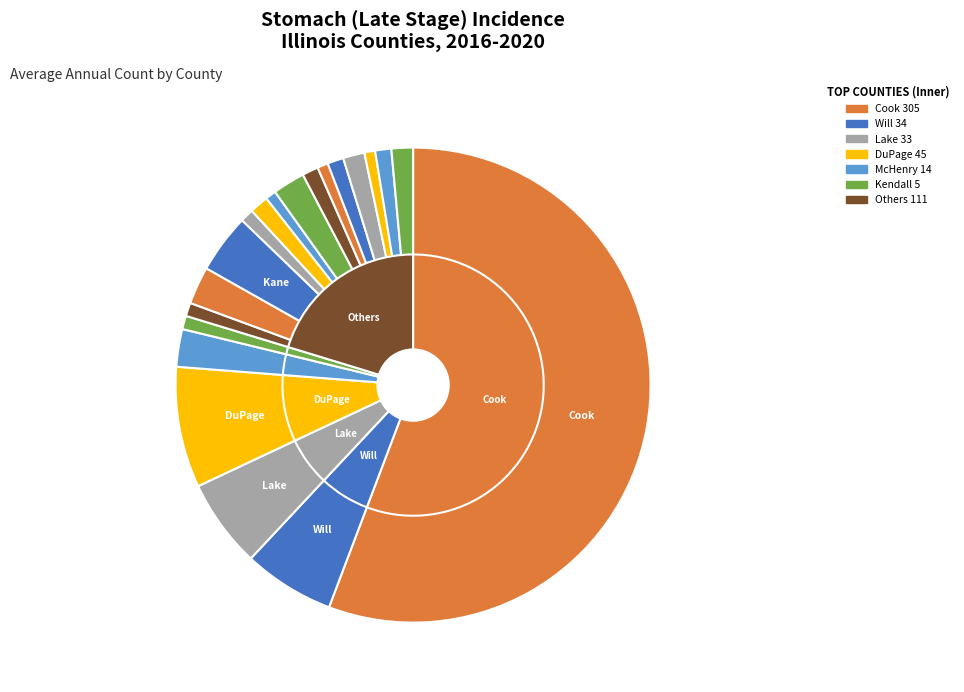

Approximately how many times larger is the value at Madison County compared to Vermilion County?

3.0